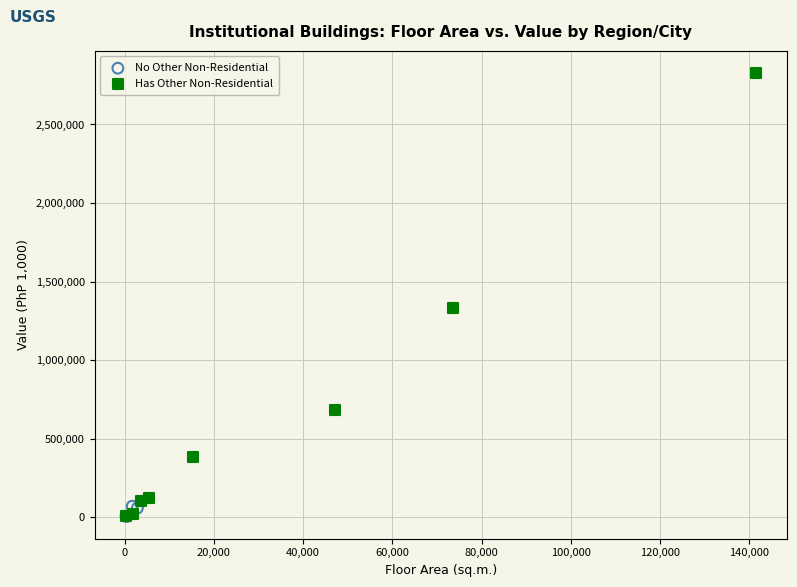

Which series contains the highest Y value?

Has Other Non-Residential